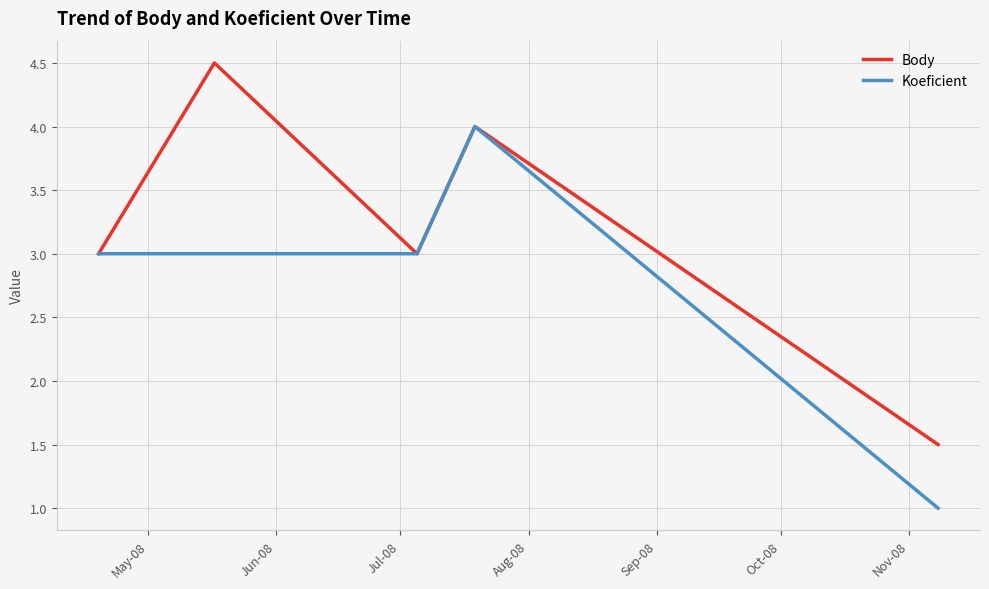

List the series in order of their overall mean, lowest first.

Koeficient, Body